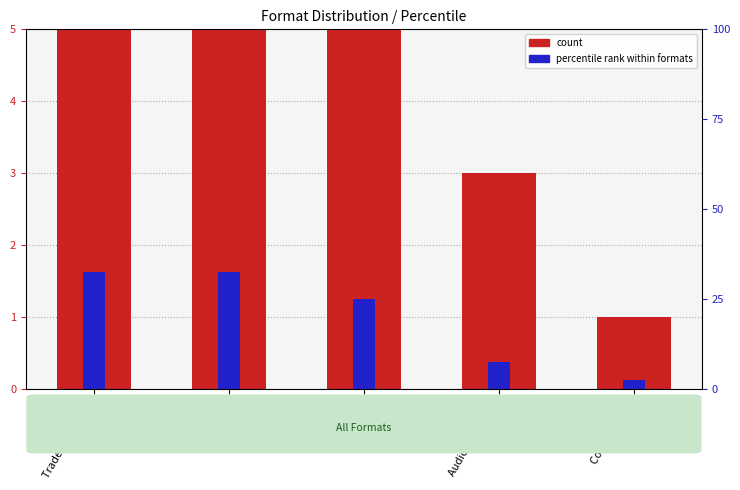

What are all the series names shown in the legend?

count, percentile rank within formats